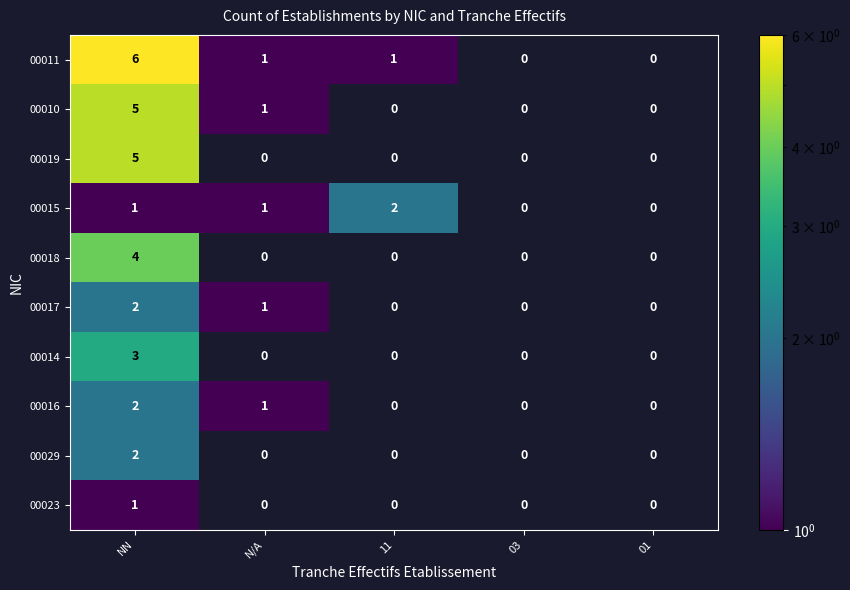

How many categories are shown in the chart?

5